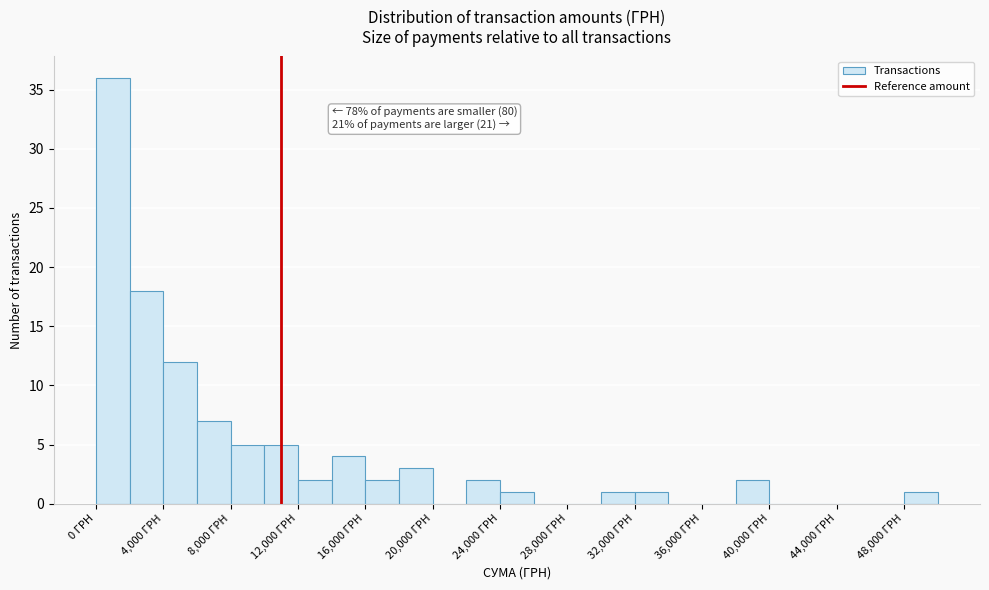

Over which range of the x-axis is the bar tallest?

0 to 2000